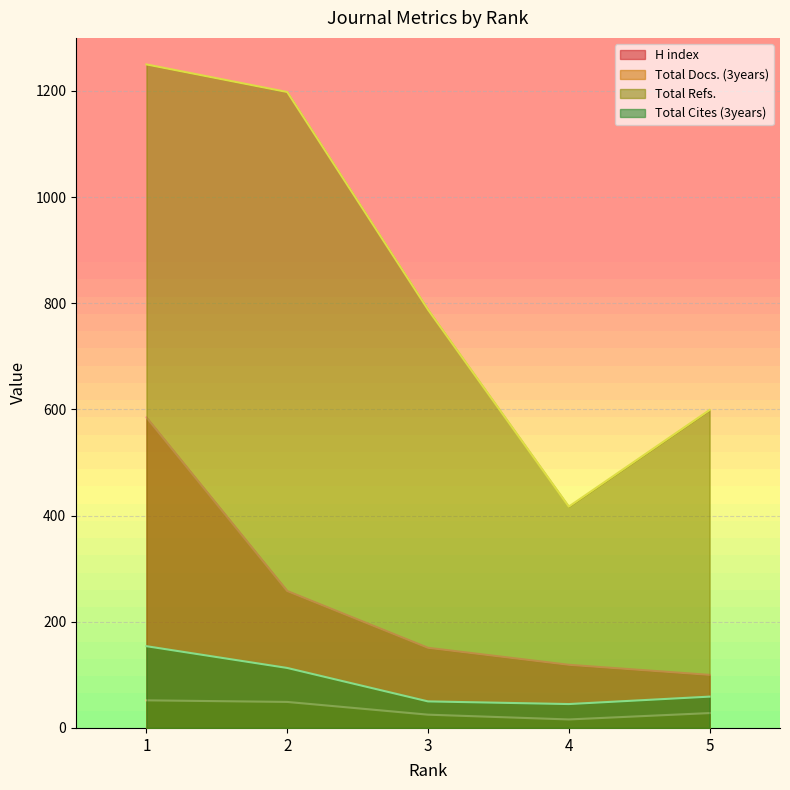

Which series has the widest spread of values?

Total Refs.